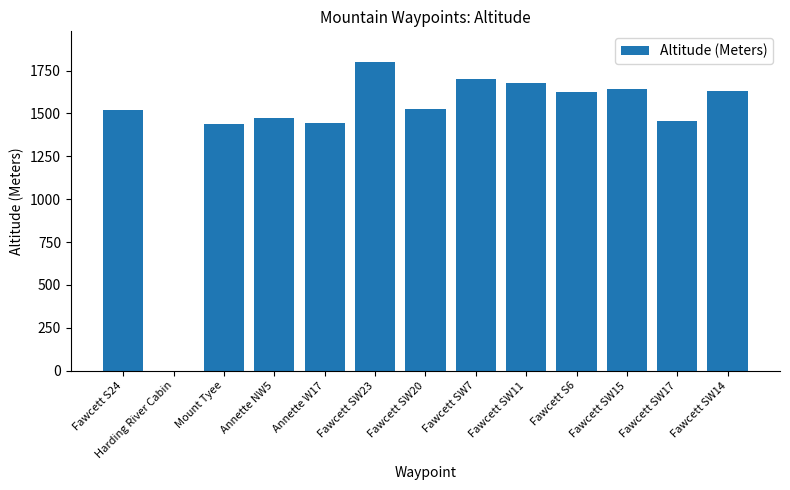

What value does the data have at Fawcett SW20?

1525